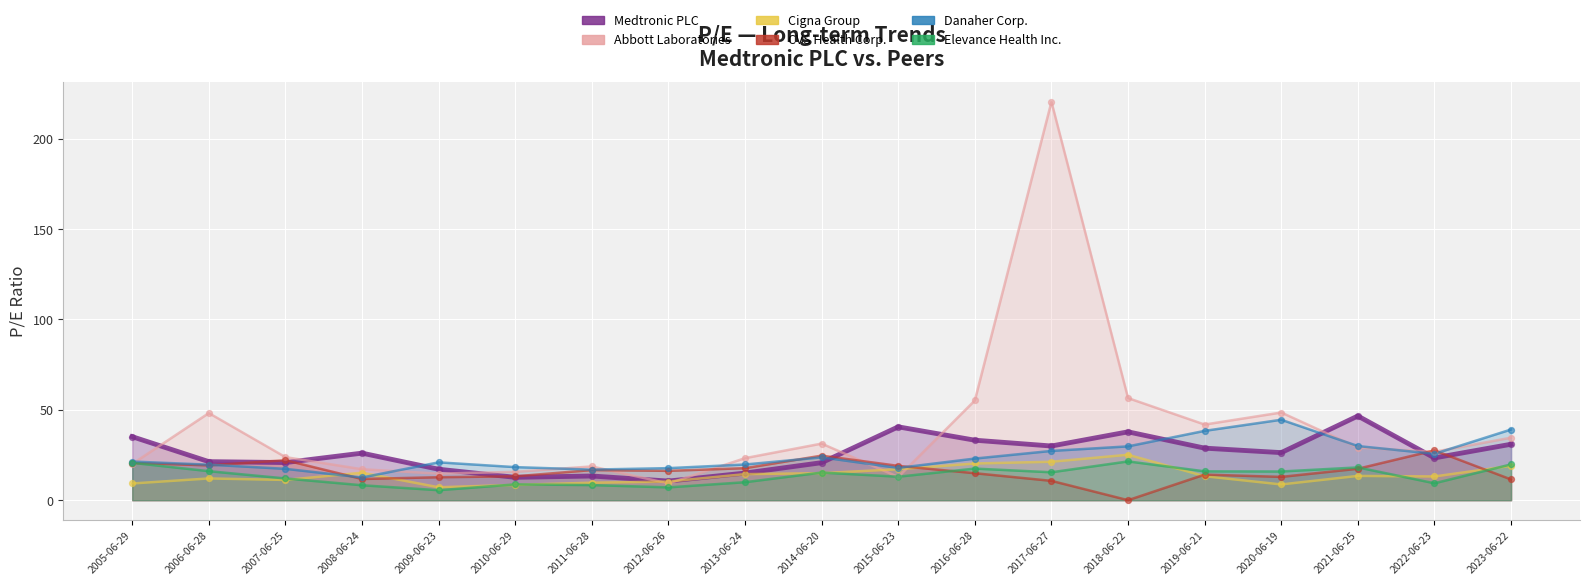

Which series has the largest total across all categories?

Abbott Laboratories